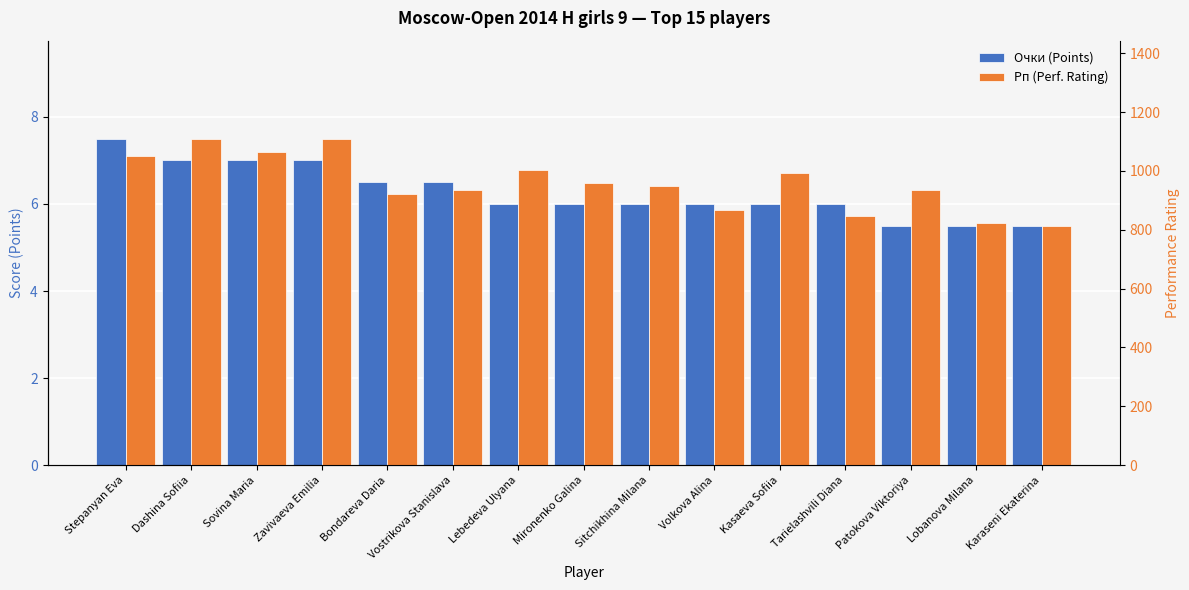

Which series has the largest total across all categories?

Рп (Perf. Rating)